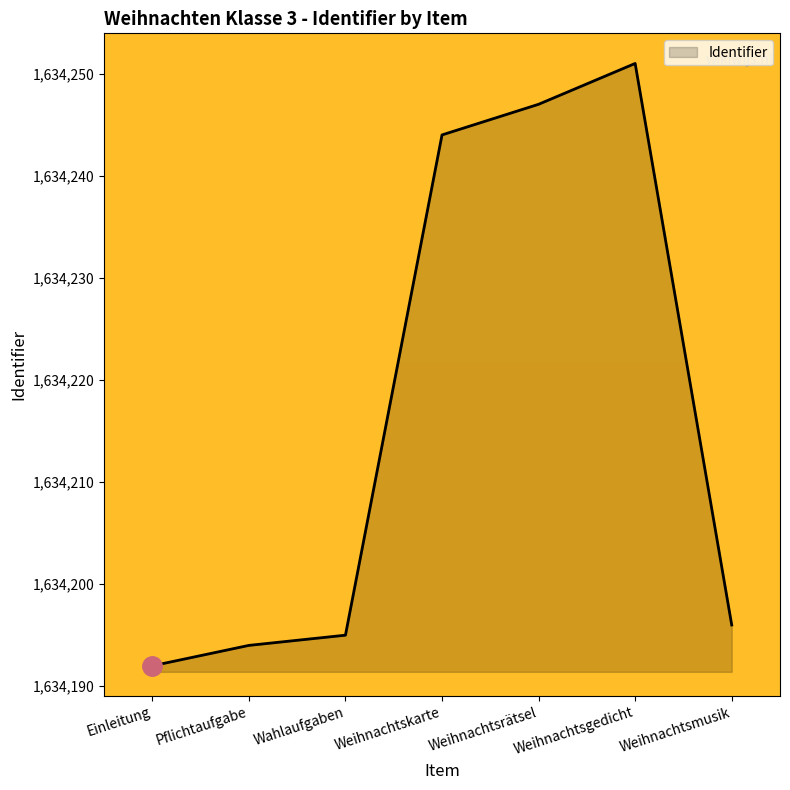

Does the chart have visible grid lines?

No